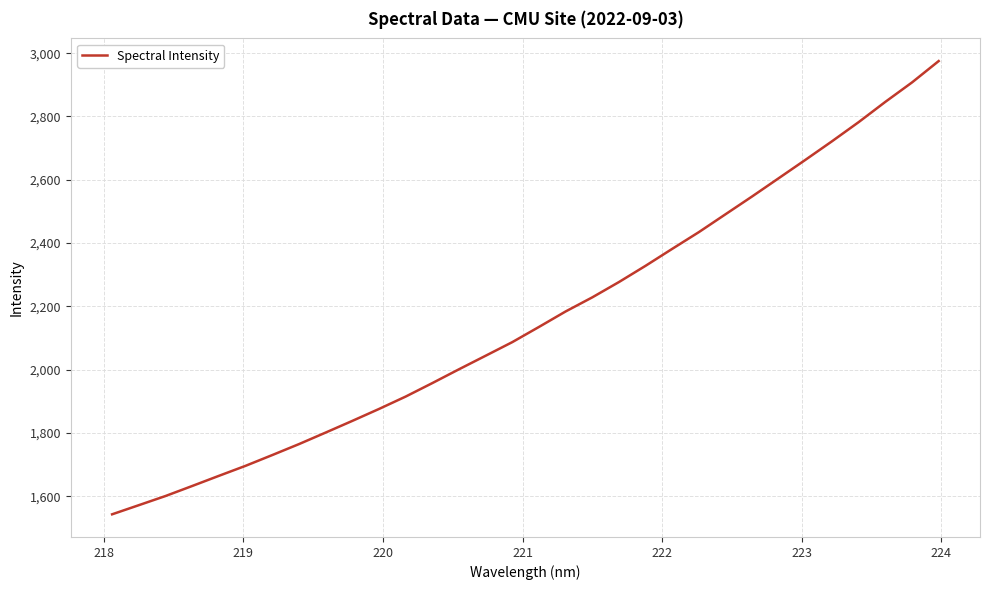

What is the maximum value shown in the chart?

2975.1